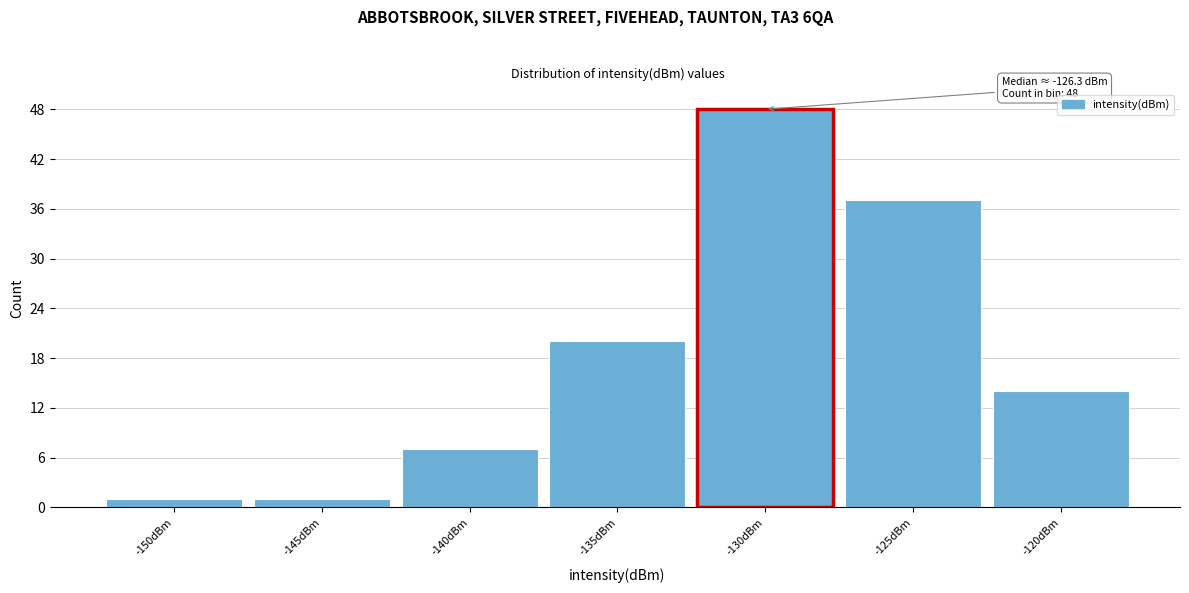

Reading left to right, list all the values displayed in this chart.

1	1	7	20	48	37	14